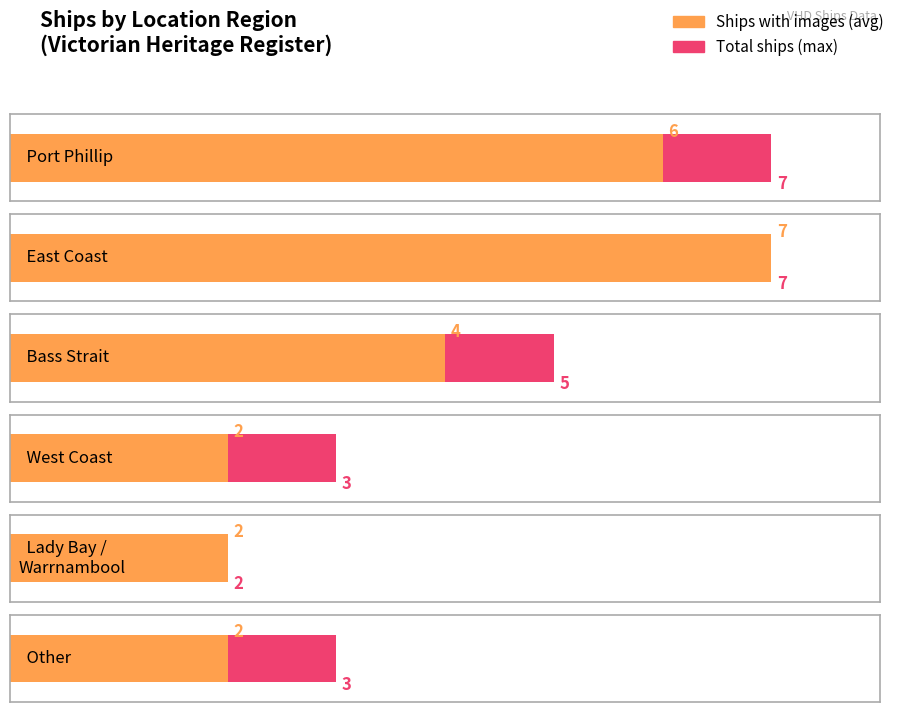

What is the difference between the values at West Coast and Port Phillip?

4